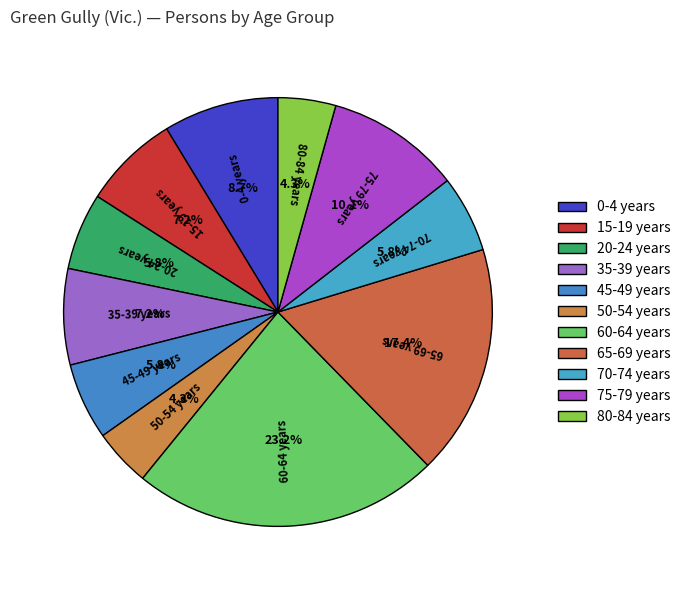

To the nearest percent, what percentage of the pie is 20-24 years?

6%